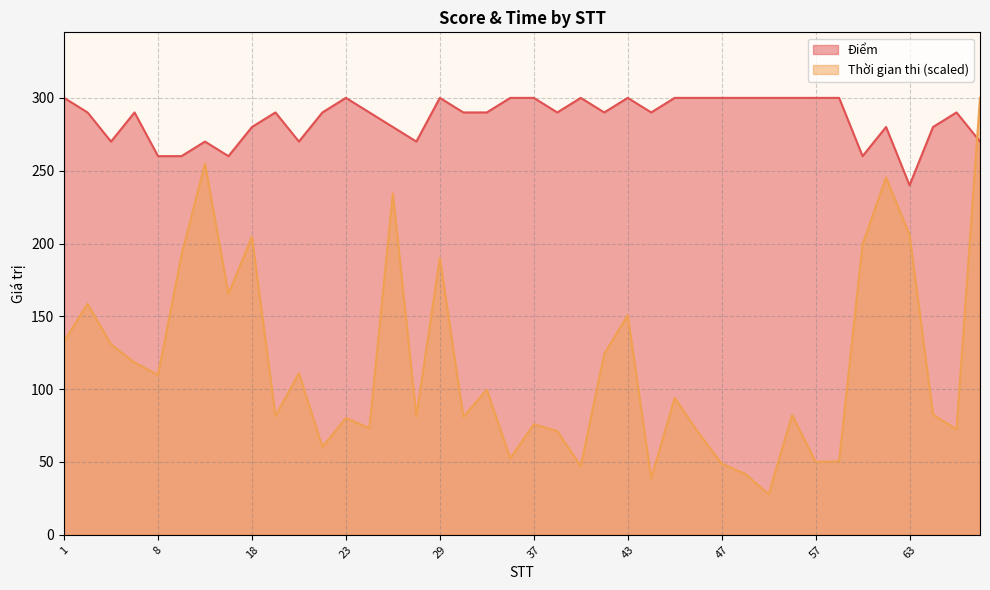

What is the total value across all series at 15?

425.3